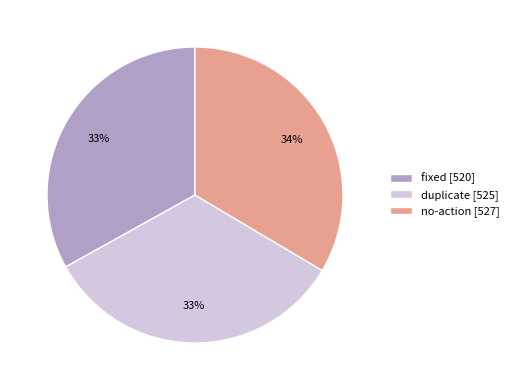

Does duplicate account for over 50% of the chart?

No